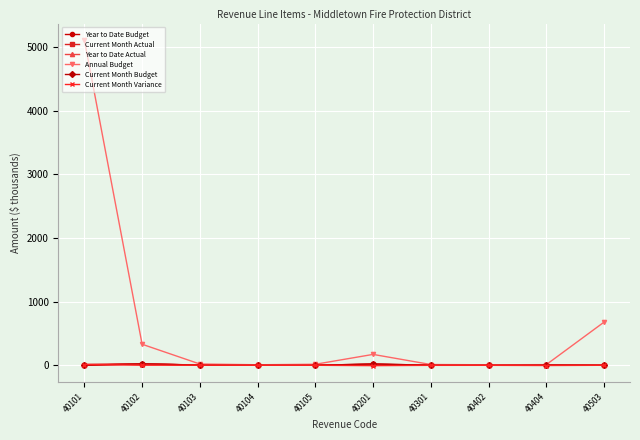

What is the greatest value displayed?

5109.3